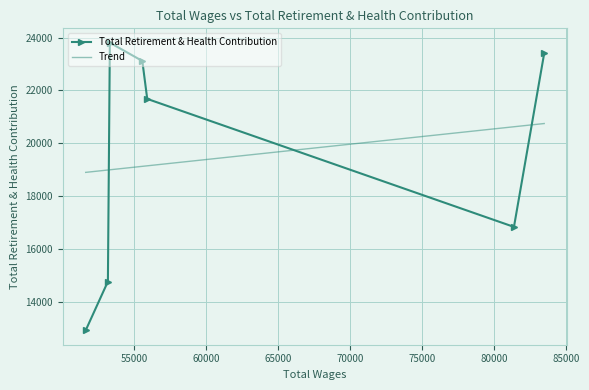

List the labels in order of value, largest first.

53334.0, 83471.0, 55586.0, 55927.0, 81372.0, 53198.0, 51658.0